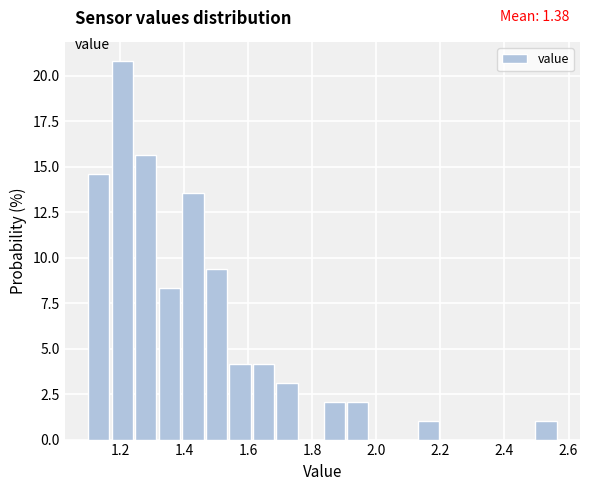

Read against the x-axis, roughly where is the centre of the tallest bar?

1.20